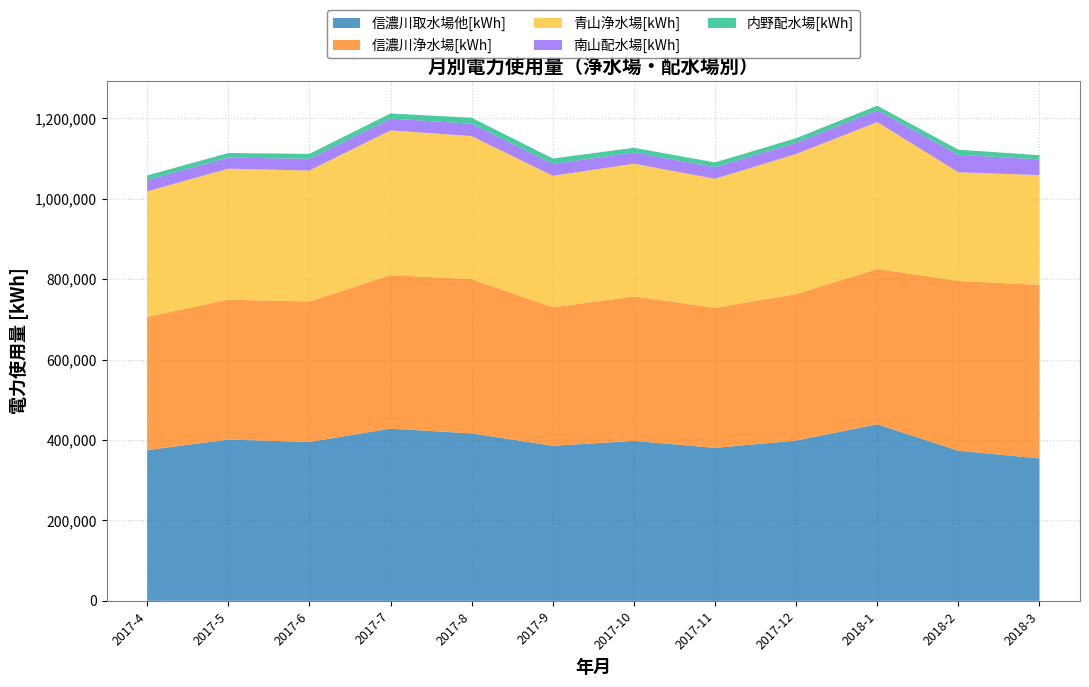

Reading left to right, transcribe all the data shown in this chart.

信濃川取水場他[kWh]: 2017-4=374616	2017-5=400999	2017-6=395050	2017-7=428229	2017-8=416325	2017-9=385535	2017-10=397782	2017-11=380256	2017-12=398647	2018-1=439020	2018-2=373196	2018-3=354132
信濃川浄水場[kWh]: 2017-4=331440	2017-5=347860	2017-6=349100	2017-7=381610	2017-8=383720	2017-9=344190	2017-10=359270	2017-11=348280	2017-12=364090	2018-1=386370	2018-2=422250	2018-3=431540
青山浄水場[kWh]: 2017-4=312274	2017-5=325898	2017-6=326008	2017-7=360120	2017-8=355588	2017-9=327214	2017-10=330000	2017-11=320973	2017-12=348419	2018-1=365225	2018-2=270376	2018-3=272898
南山配水場[kWh]: 2017-4=28153	2017-5=27569	2017-6=29080	2017-7=29268	2017-8=30704	2017-9=29590	2017-10=27857	2017-11=28830	2017-12=27843	2018-1=29139	2018-2=43207	2018-3=39104
内野配水場[kWh]: 2017-4=11433	2017-5=11212	2017-6=12294	2017-7=12709	2017-8=14978	2017-9=13481	2017-10=11589	2017-11=11892	2017-12=11498	2018-1=11603	2018-2=12991	2018-3=10488